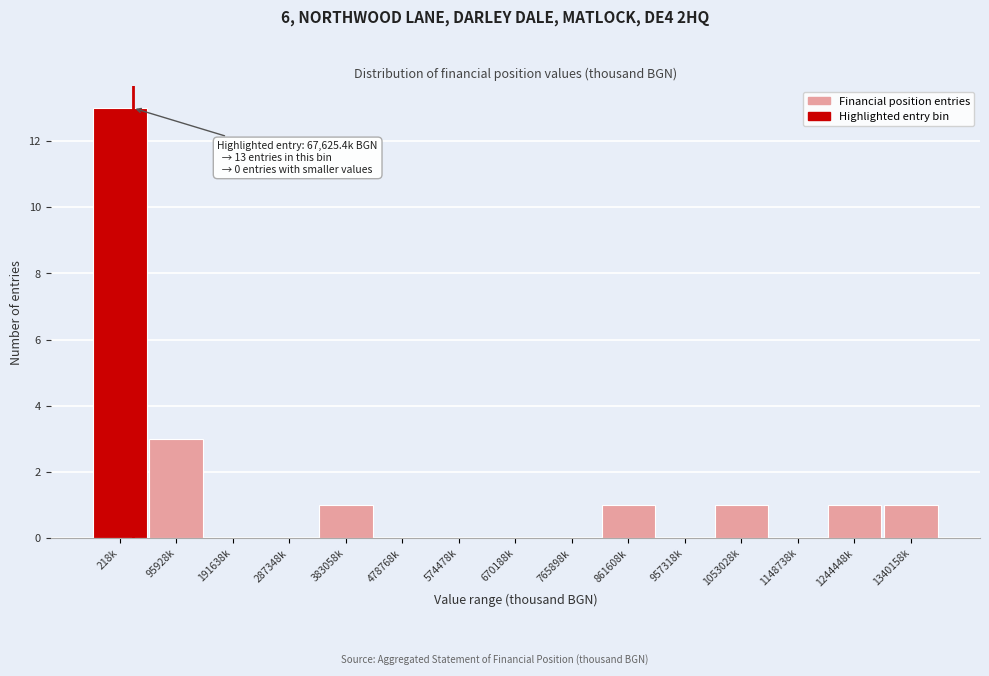

Reading left to right, extract all data points from this chart.

218k=13	95928k=3	191638k=0	287348k=0	383058k=1	478768k=0	574478k=0	670188k=0	765898k=0	861608k=1	957318k=0	1053028k=1	1148738k=0	1244448k=1	1340158k=1